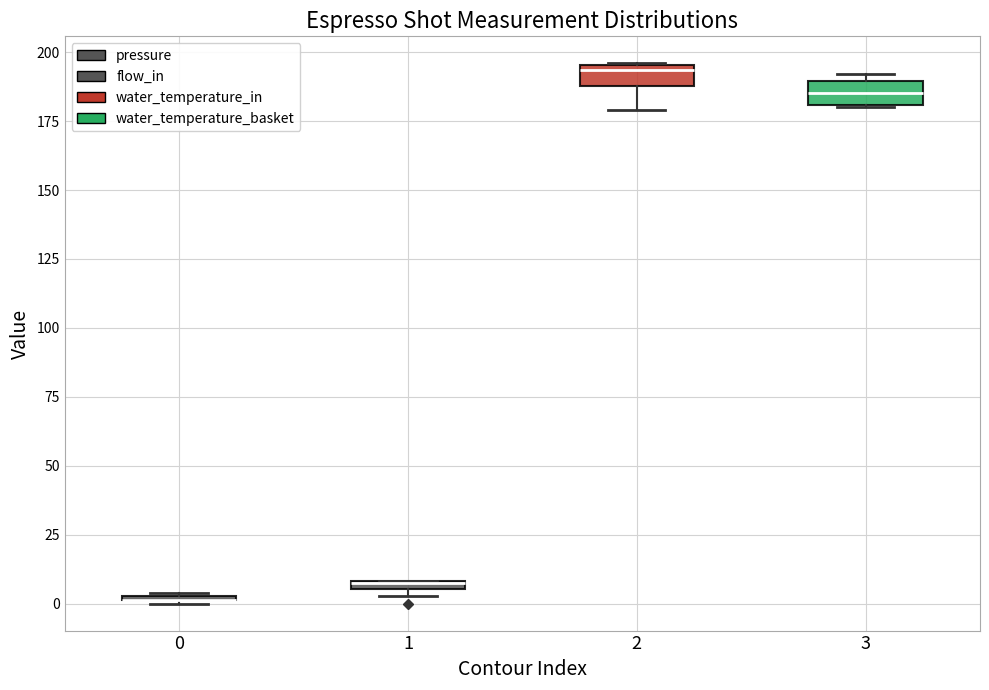

Where does the lower whisker of the box at x = 2 end on the y-axis? The values are not printed on the chart, so give them approximately, as read against the axis.

180